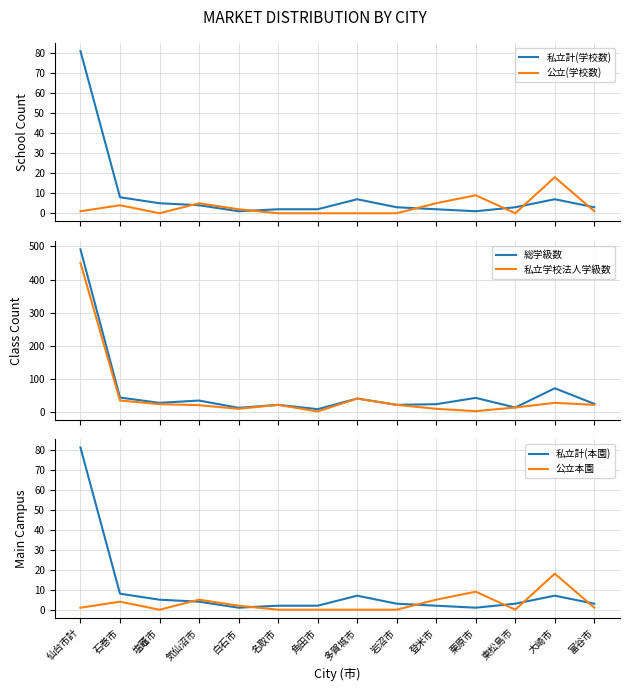

Reading left to right, what are all the values shown in this chart?

私立計(学校数): 81	8	5	4	1	2	2	7	3	2	1	3	7	3
公立(学校数): 1	4	0	5	2	0	0	0	0	5	9	0	18	1
総学級数: 491	44	28	35	13	22	9	41	22	24	43	14	72	25
私立学校法人学級数: 450	35	24	21	10	22	2	41	22	10	3	14	28	22
私立計(本園): 81	8	5	4	1	2	2	7	3	2	1	3	7	3
公立本園: 1	4	0	5	2	0	0	0	0	5	9	0	18	1